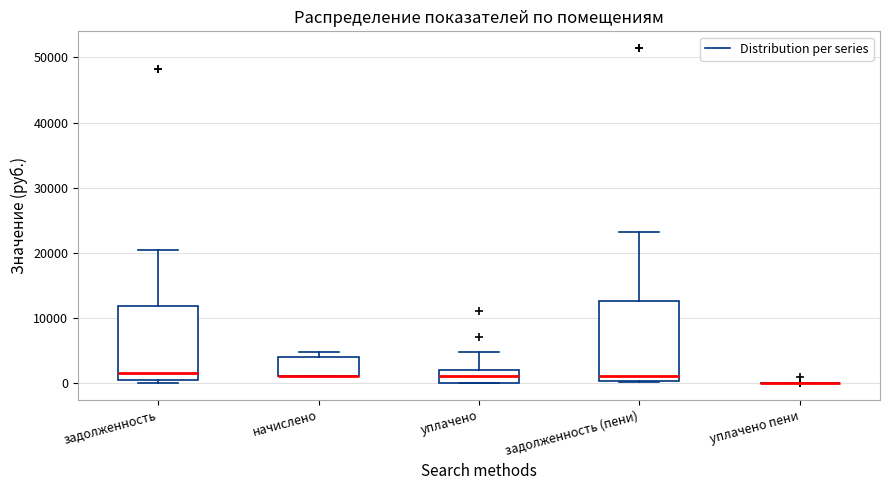

Reading left to right, transcribe this box plot: for each box, give where its median line is, the range the box spans, and where its two whiskers end, as read against the y-axis. The values are not printed on the chart, so give them approximately, as read against the axis.

задолженность: median 2000, box 0 to 12000, whiskers 0 (just below the box's lower edge) to 20000
начислено: median 1000 (drawn on the box's lower edge), box 1000 to 4000, whiskers 1000 to 5000
уплачено: median 1000, box 0 to 2000, whiskers 0 to 5000
задолженность (пени): median 1000, box 0 to 13000, whiskers 0 to 23000
уплачено пени: box collapsed to a line at 0, whiskers 0 to 0